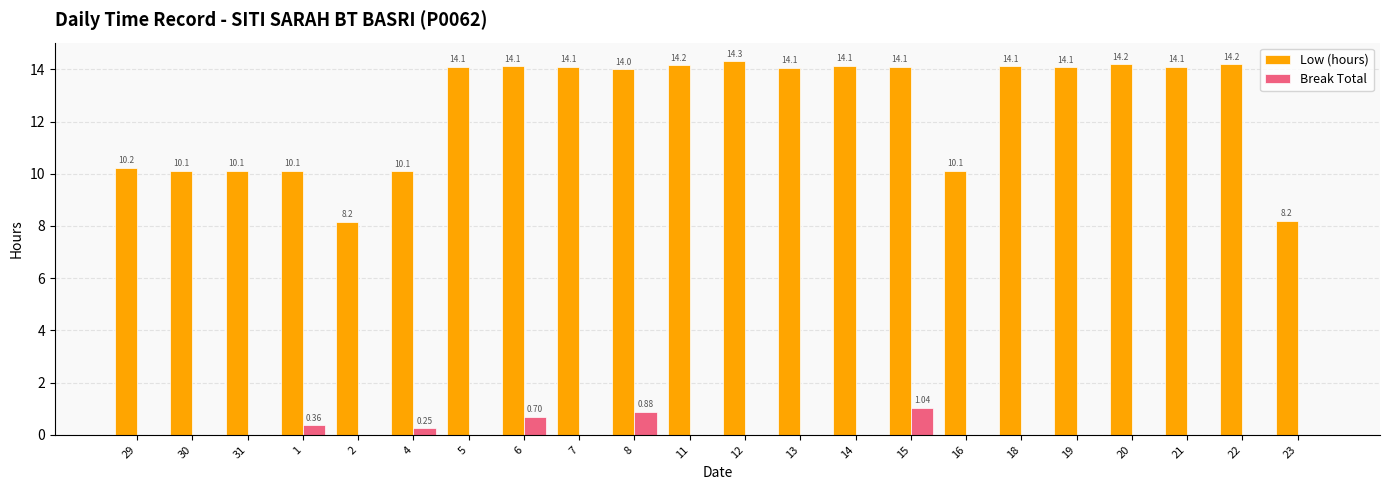

Between 5 and 7, which series saw the biggest shift?

Low (hours)